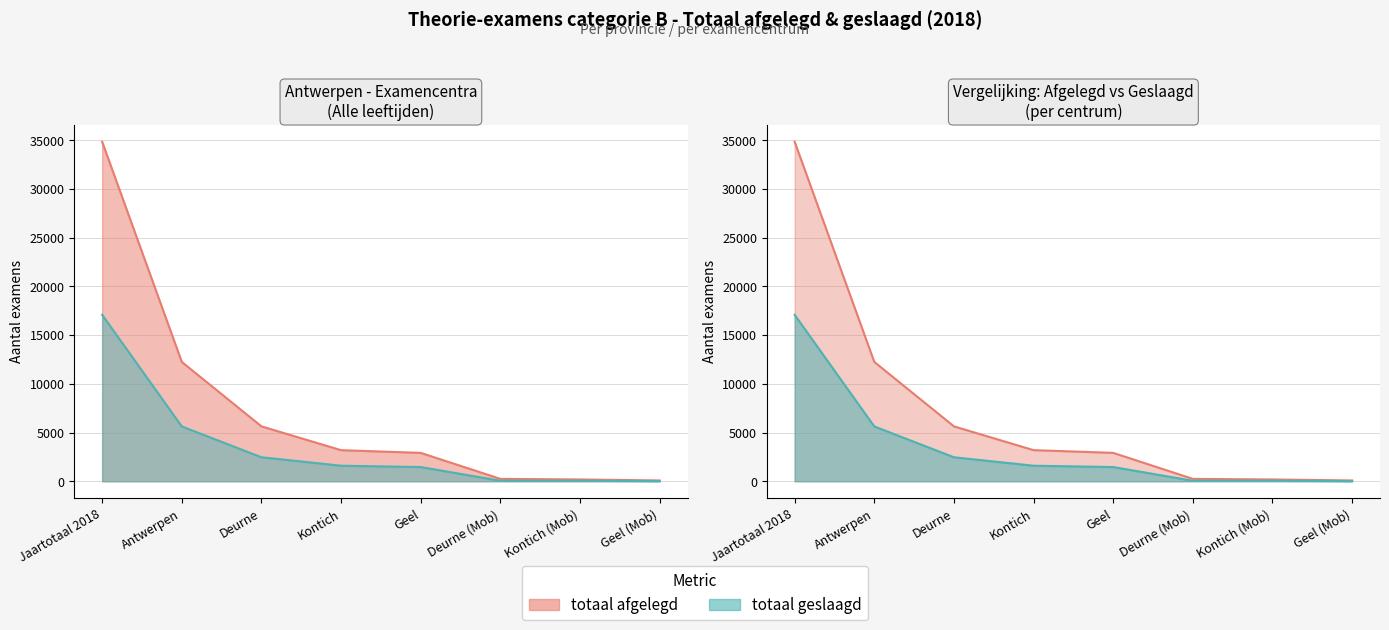

True or false: totaal geslaagd and totaal afgelegd intersect in this chart.

False